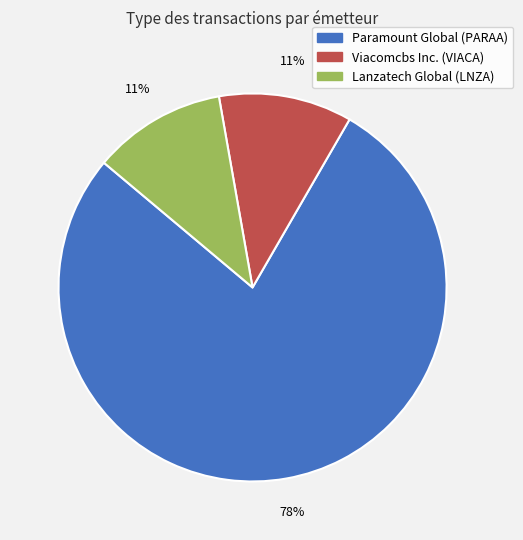

The Paramount Global (PARAA) slice represents 84% of the pie. True or false?

False